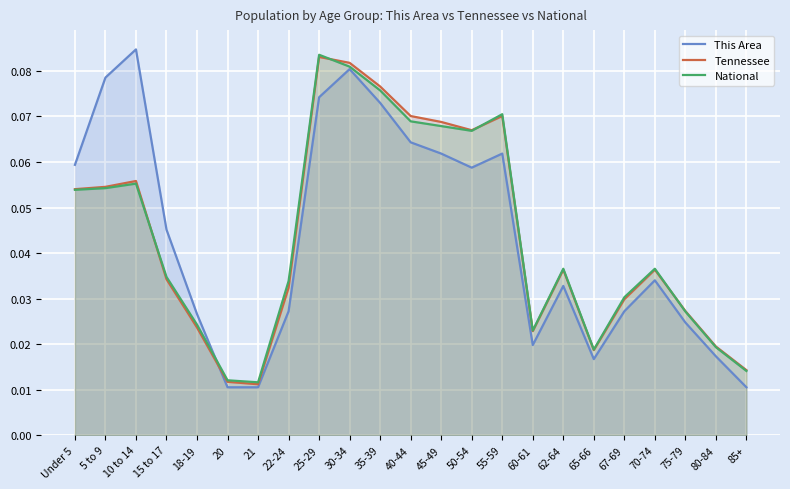

Reading right to left, extract all data points from this chart.

This Area: 85+=0.0	80-84=0.0	75-79=0.0	70-74=0.0	67-69=0.0	65-66=0.0	62-64=0.0	60-61=0.0	55-59=0.1	50-54=0.1	45-49=0.1	40-44=0.1	35-39=0.1	30-34=0.1	25-29=0.1	22-24=0.0	21=0.0	20=0.0	18-19=0.0	15 to 17=0.0	10 to 14=0.1	5 to 9=0.1	Under 5=0.1
Tennessee: 85+=0.0	80-84=0.0	75-79=0.0	70-74=0.0	67-69=0.0	65-66=0.0	62-64=0.0	60-61=0.0	55-59=0.1	50-54=0.1	45-49=0.1	40-44=0.1	35-39=0.1	30-34=0.1	25-29=0.1	22-24=0.0	21=0.0	20=0.0	18-19=0.0	15 to 17=0.0	10 to 14=0.1	5 to 9=0.1	Under 5=0.1
National: 85+=0.0	80-84=0.0	75-79=0.0	70-74=0.0	67-69=0.0	65-66=0.0	62-64=0.0	60-61=0.0	55-59=0.1	50-54=0.1	45-49=0.1	40-44=0.1	35-39=0.1	30-34=0.1	25-29=0.1	22-24=0.0	21=0.0	20=0.0	18-19=0.0	15 to 17=0.0	10 to 14=0.1	5 to 9=0.1	Under 5=0.1